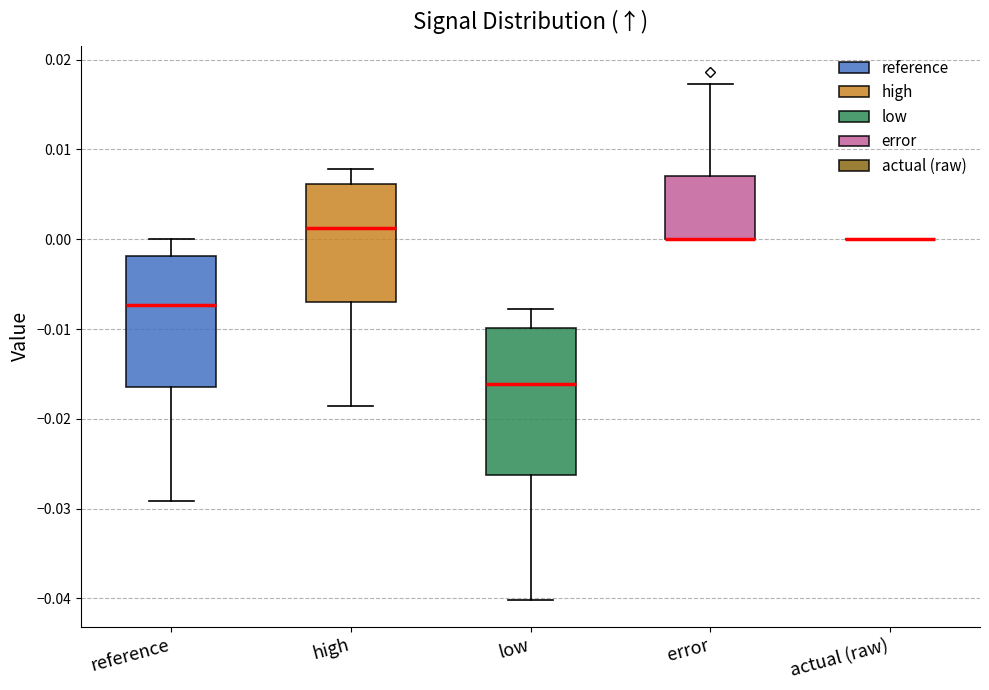

Reading left to right, transcribe this box plot: for each box, give where its median line is, the range the box spans, and where its two whiskers end, as read against the y-axis. The values are not printed on the chart, so give them approximately, as read against the axis.

reference: median -0.007, box -0.016 to -0.002, whiskers -0.029 to 0.000
high: median 0.001, box -0.007 to 0.006, whiskers -0.019 to 0.008
low: median -0.016, box -0.026 to -0.010, whiskers -0.040 to -0.008
error: median 0.000 (drawn on the box's lower edge), box 0.000 to 0.007, whiskers 0.000 to 0.017
actual (raw): box collapsed to a line at 0.000, whiskers 0.000 to 0.000